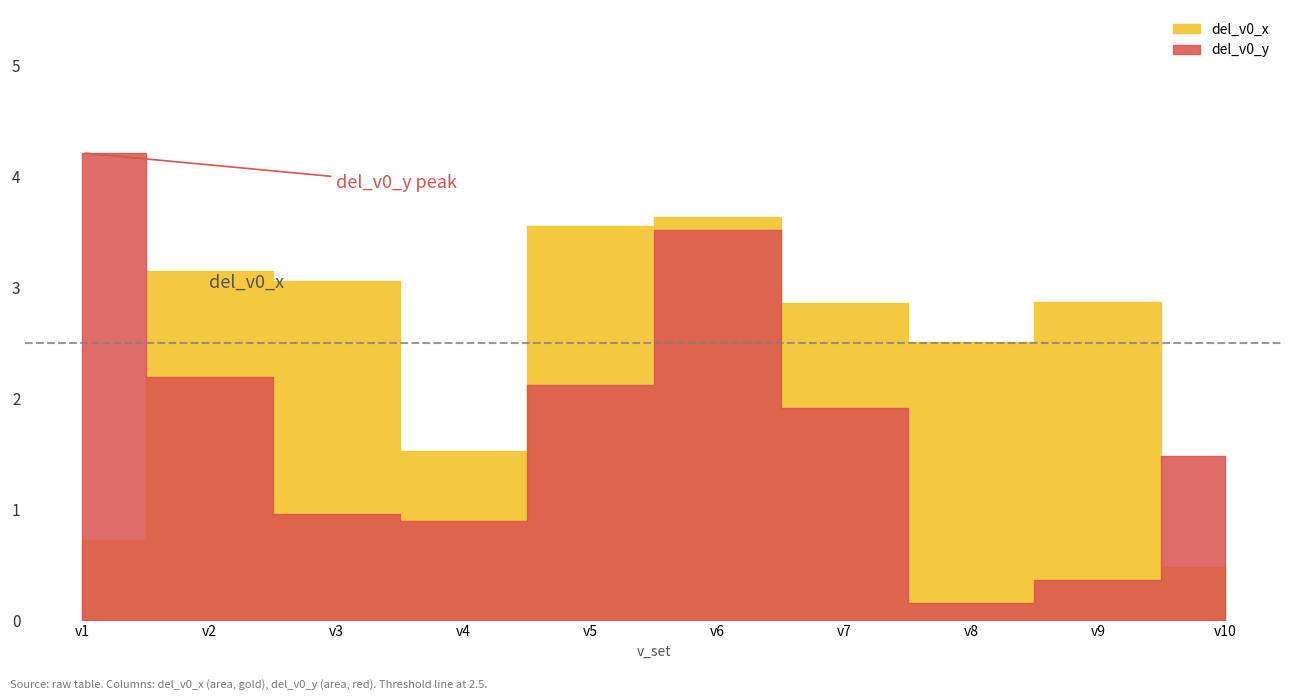

True or false: del_v0_y has a value of 1.0 at v3.

True